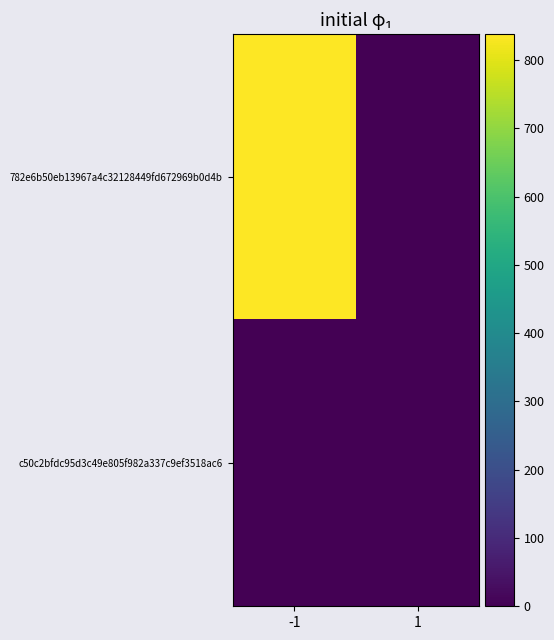

Which has a higher value, -1 or 1?

-1